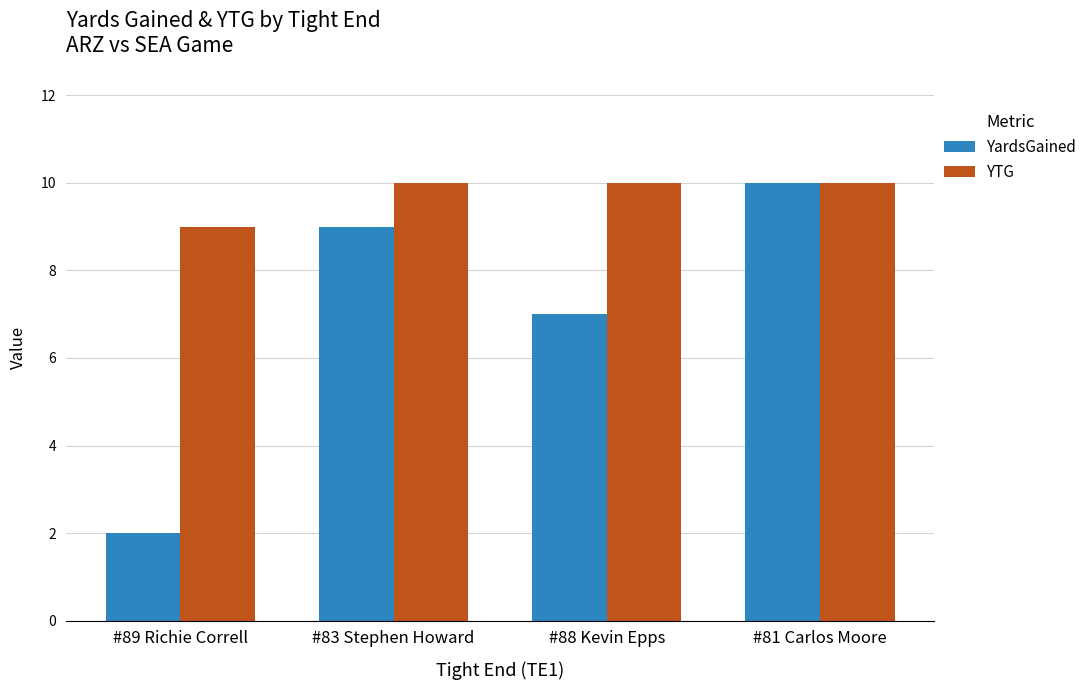

How many groups of bars are there?

4